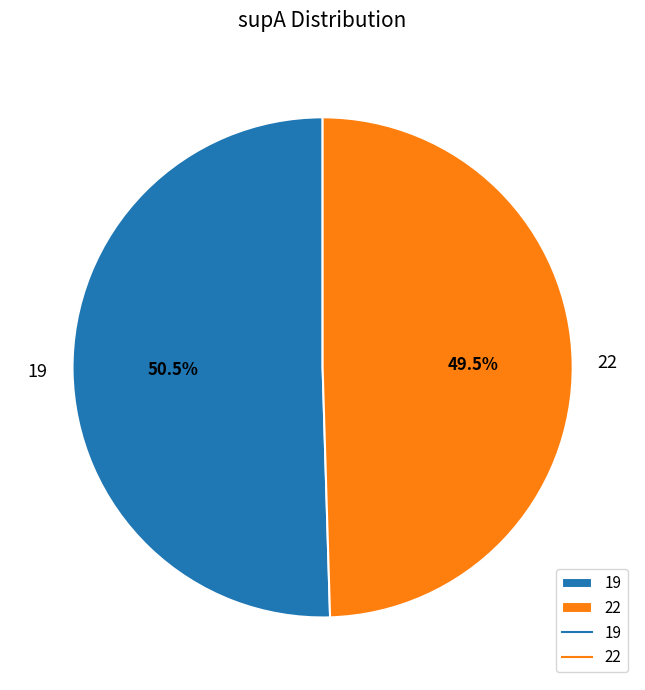

True or false: 19 accounts for 45% of the total.

False